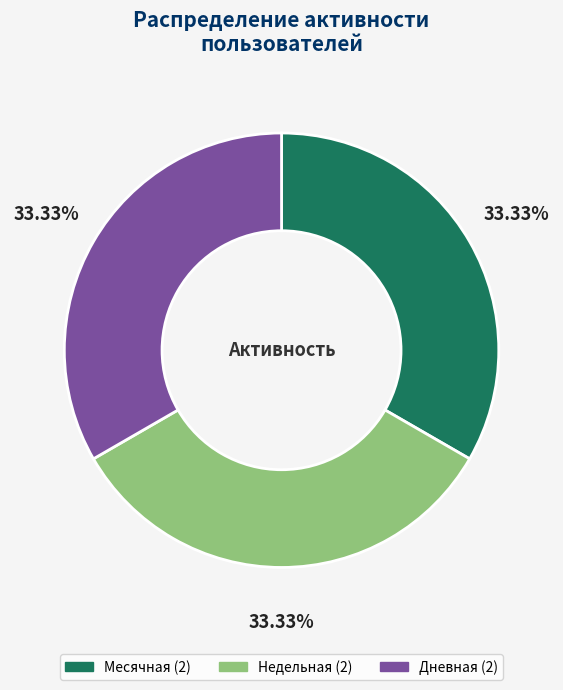

Does any single category account for the majority?

No